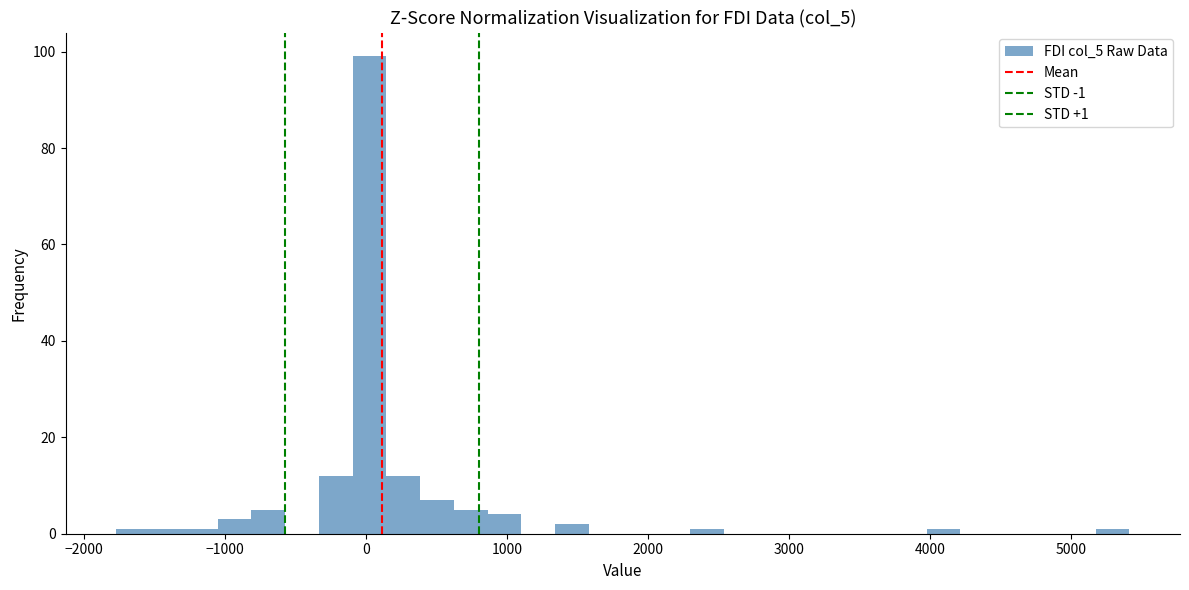

Around what value on the x-axis is the tallest bar? Give the approximate position of its centre, as read against the axis.

0